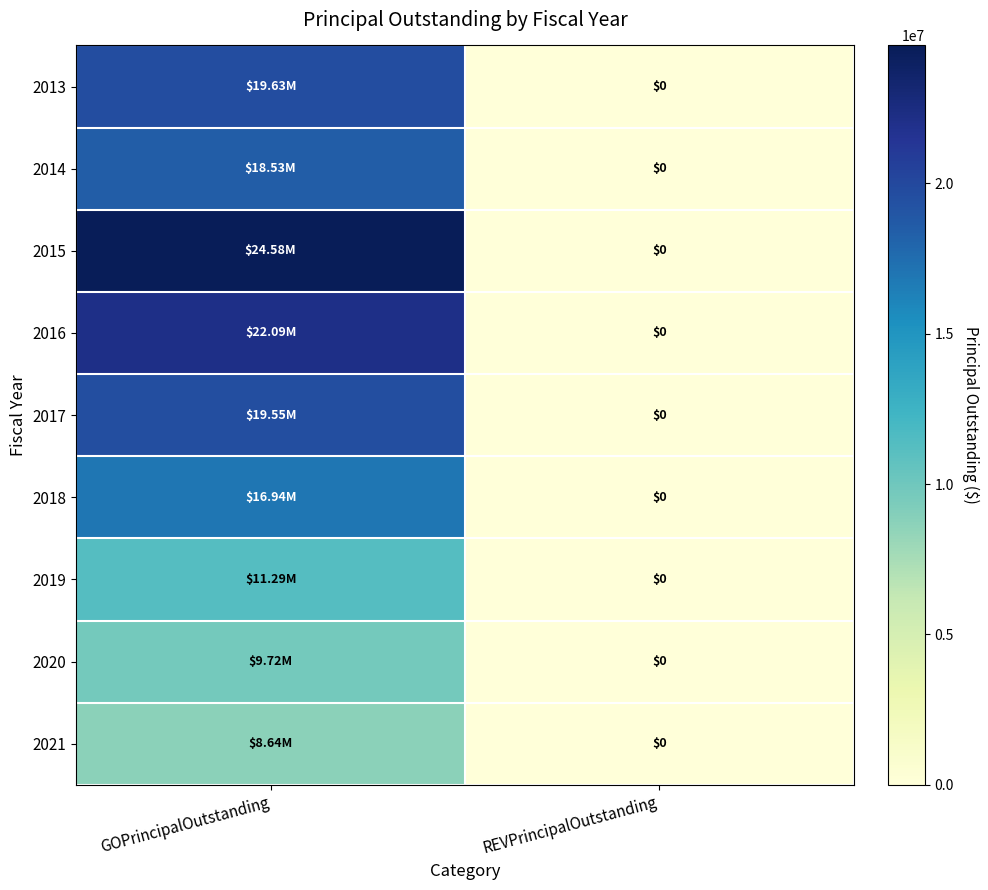

Is it true that 2016 equals 11259421 at GOPrincipalOutstanding?

False